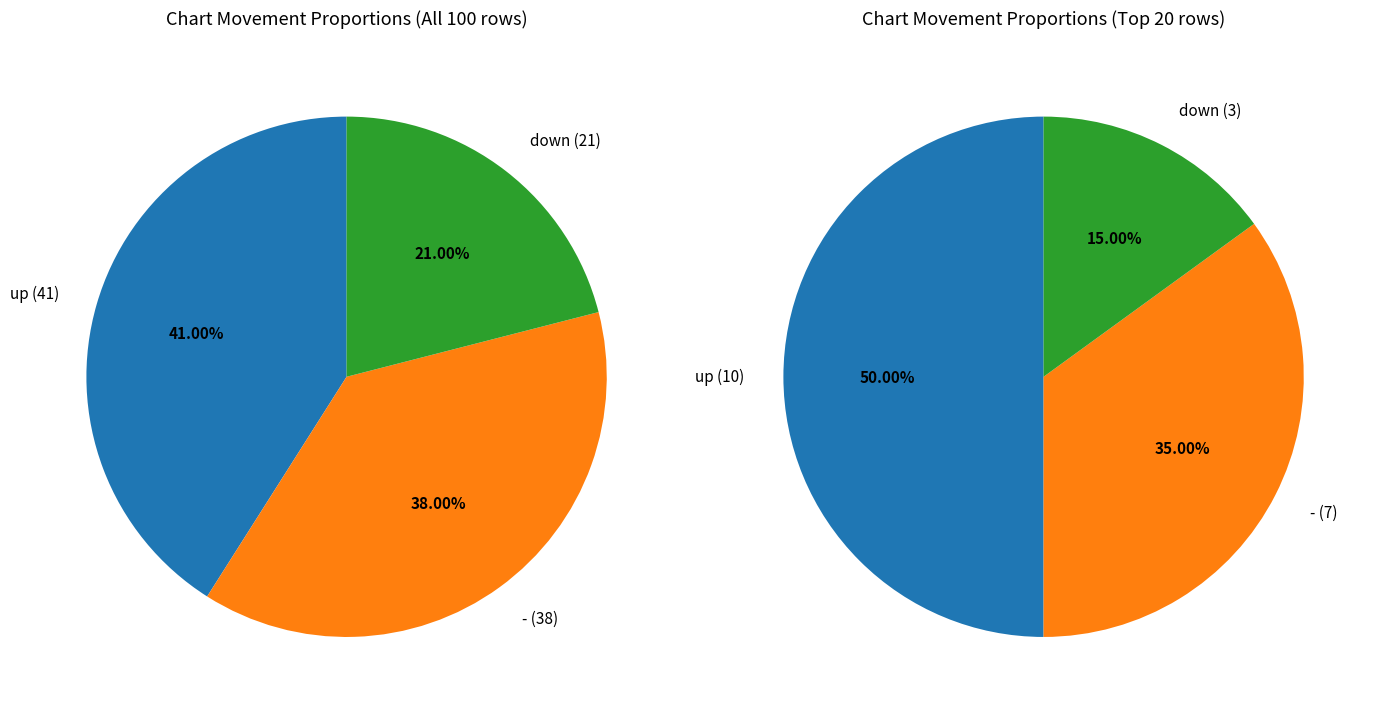

Count the number of slices in the pie.

3